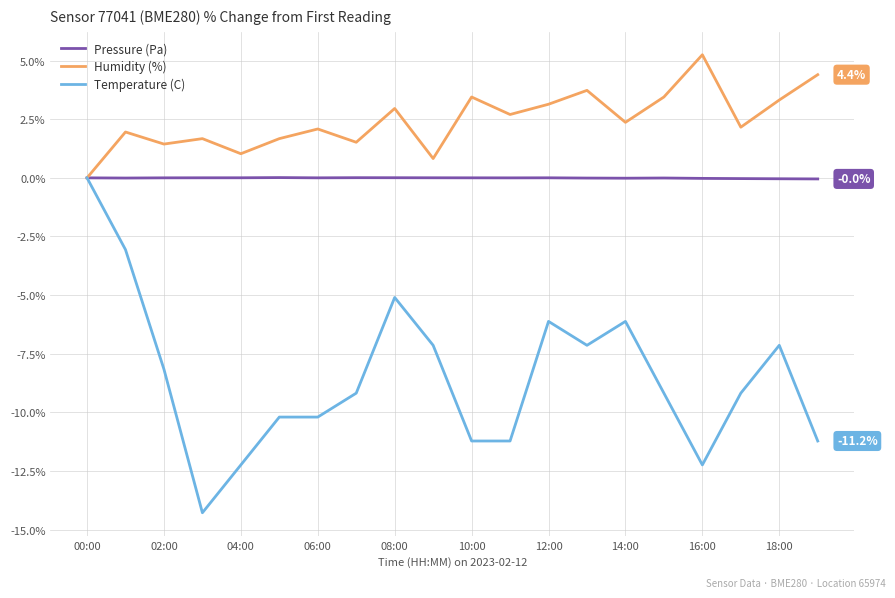

Which series has the largest total across all categories?

Humidity (%)